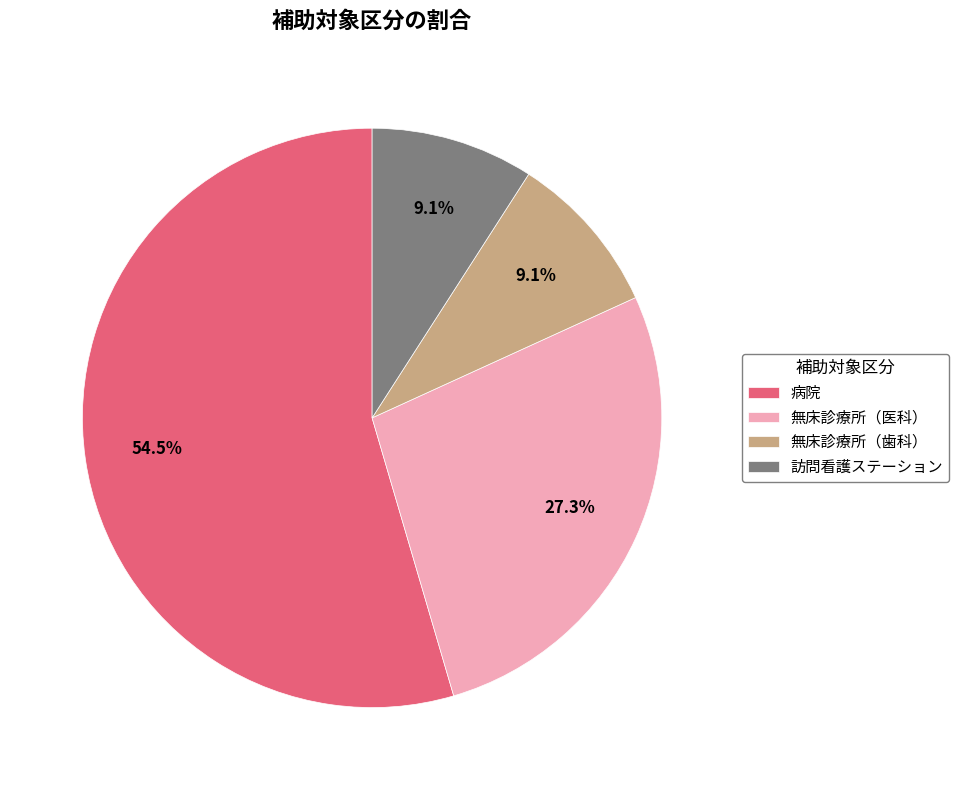

What percentage is NOT represented by 無床診療所（医科）?

72.7%